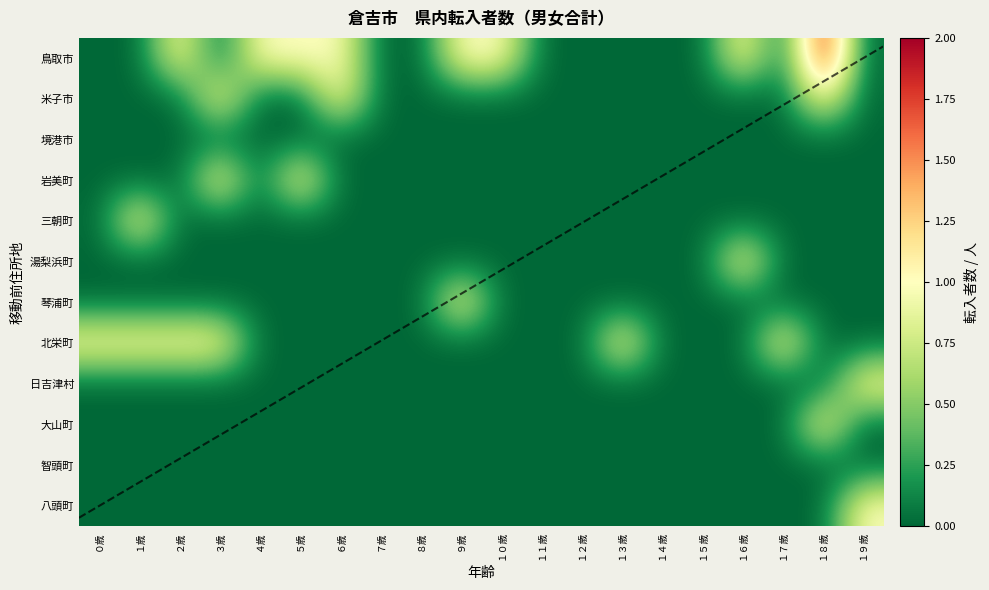

Rank the series at ０歳 from lowest to highest value.

鳥取市, 米子市, 境港市, 岩美町, 三朝町, 湯梨浜町, 琴浦町, 日吉津村, 大山町, 智頭町, 八頭町, 北栄町